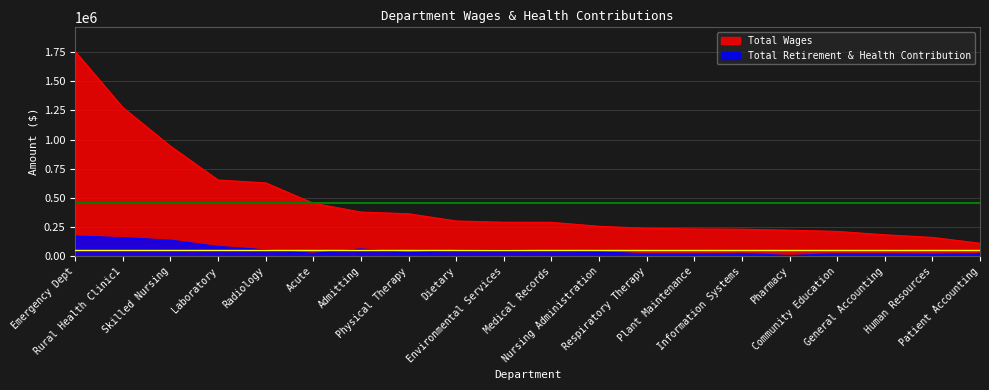

Which series has the largest range (max minus min)?

Total Wages